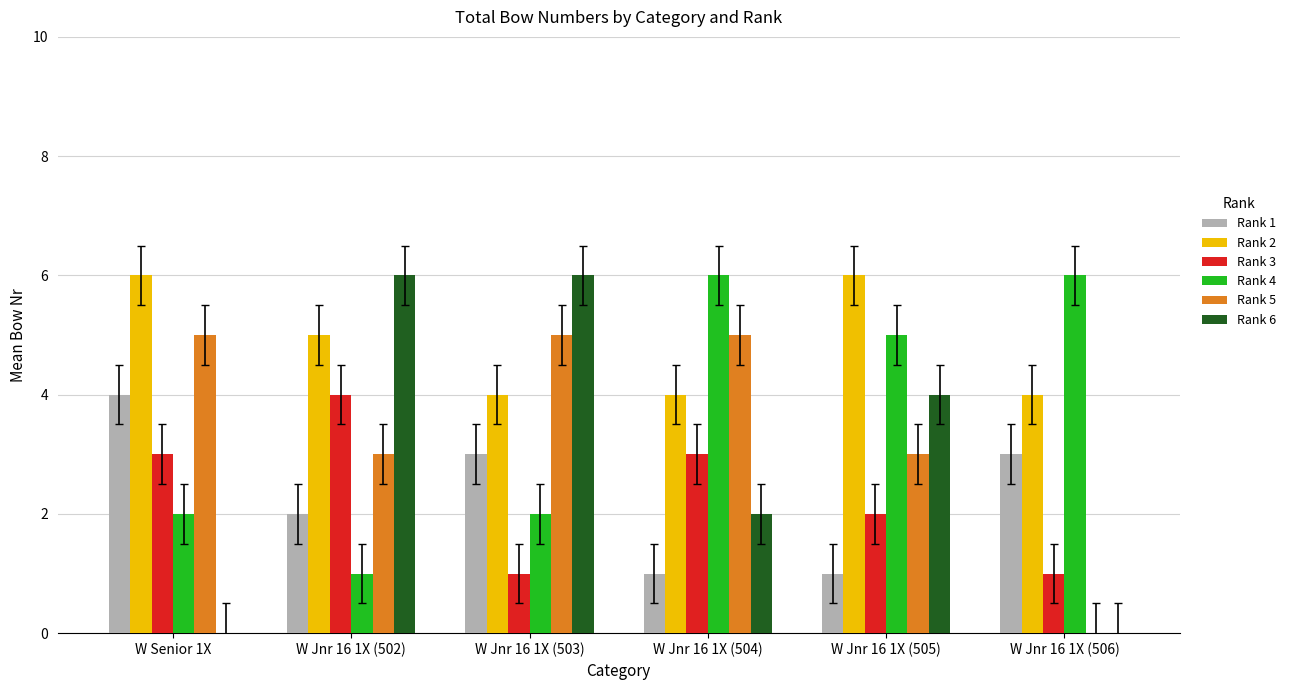

Reading left to right, transcribe all the data shown in this chart.

Rank 1: W Senior 1X=4	W Jnr 16 1X (502)=2	W Jnr 16 1X (503)=3	W Jnr 16 1X (504)=1	W Jnr 16 1X (505)=1	W Jnr 16 1X (506)=3
Rank 2: W Senior 1X=6	W Jnr 16 1X (502)=5	W Jnr 16 1X (503)=4	W Jnr 16 1X (504)=4	W Jnr 16 1X (505)=6	W Jnr 16 1X (506)=4
Rank 3: W Senior 1X=3	W Jnr 16 1X (502)=4	W Jnr 16 1X (503)=1	W Jnr 16 1X (504)=3	W Jnr 16 1X (505)=2	W Jnr 16 1X (506)=1
Rank 4: W Senior 1X=2	W Jnr 16 1X (502)=1	W Jnr 16 1X (503)=2	W Jnr 16 1X (504)=6	W Jnr 16 1X (505)=5	W Jnr 16 1X (506)=6
Rank 5: W Senior 1X=5	W Jnr 16 1X (502)=3	W Jnr 16 1X (503)=5	W Jnr 16 1X (504)=5	W Jnr 16 1X (505)=3	W Jnr 16 1X (506)=0
Rank 6: W Senior 1X=0	W Jnr 16 1X (502)=6	W Jnr 16 1X (503)=6	W Jnr 16 1X (504)=2	W Jnr 16 1X (505)=4	W Jnr 16 1X (506)=0